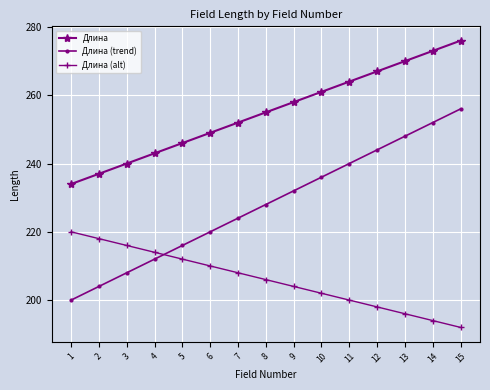

What is the approximate value of Длина (trend) at 2, to the nearest 10?

200